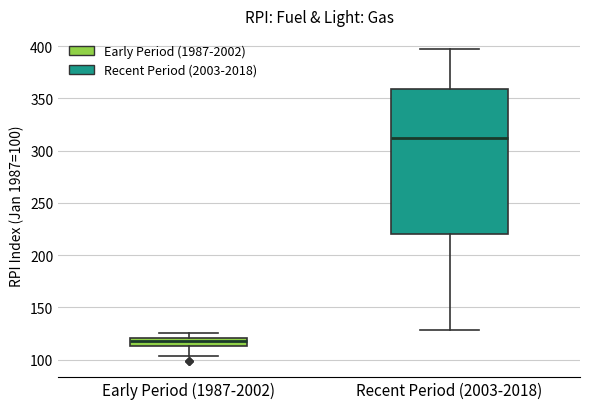

Reading left to right, read every box against the y-axis: the position of its median line, the range the box covers, and the ends of its whiskers. The values are not printed on the chart, so give them approximately, as read against the axis.

Early Period (1987-2002): median 120 (just below the box's upper edge), box 115 to 120, whiskers 105 to 125
Recent Period (2003-2018): median 310, box 220 to 360, whiskers 130 to 395